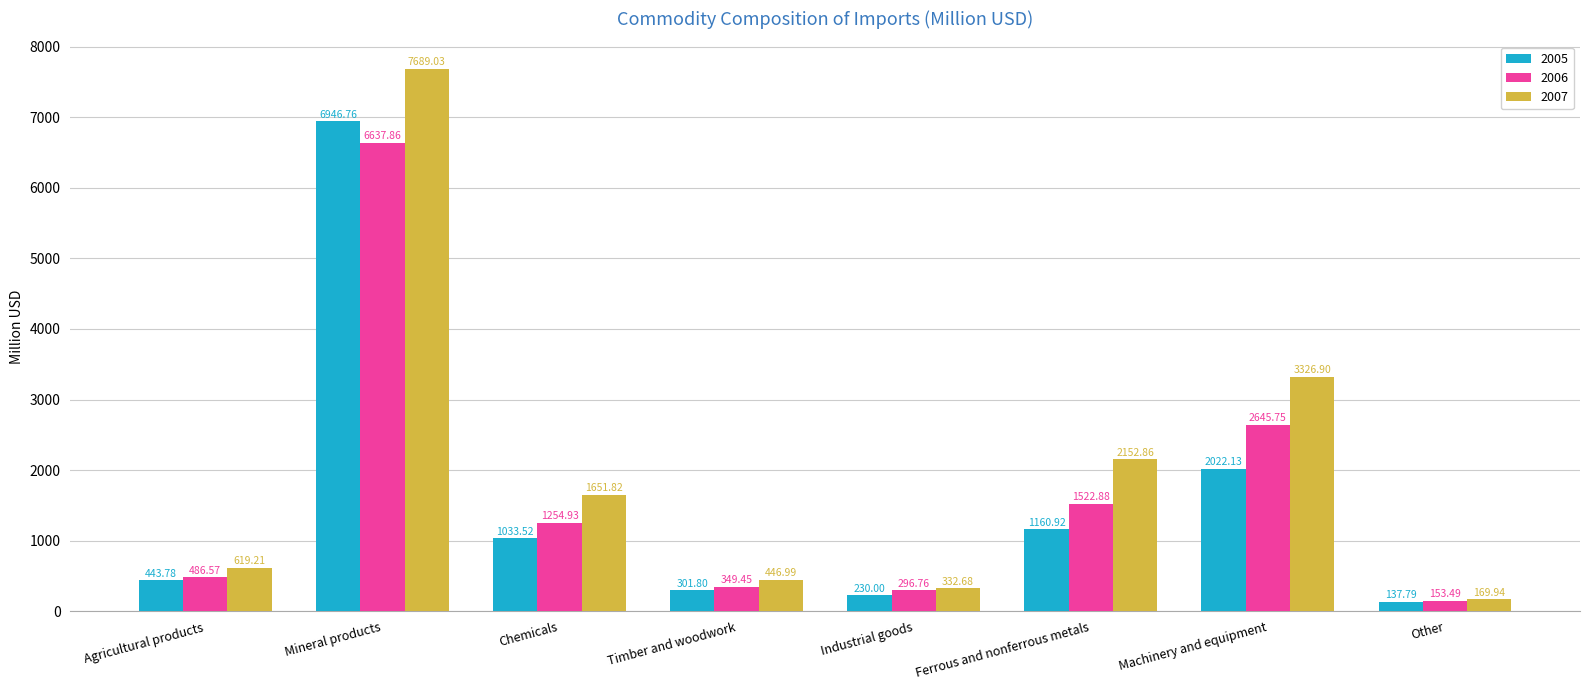

Which series has the largest total across all categories?

2007